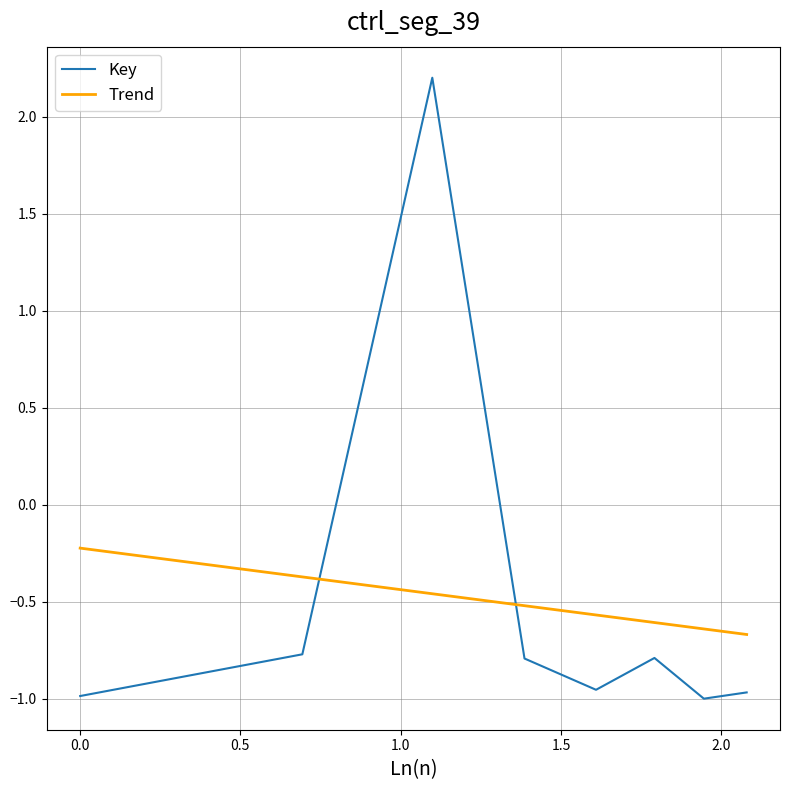

What is the value of the 8th point from the left?

-1.0